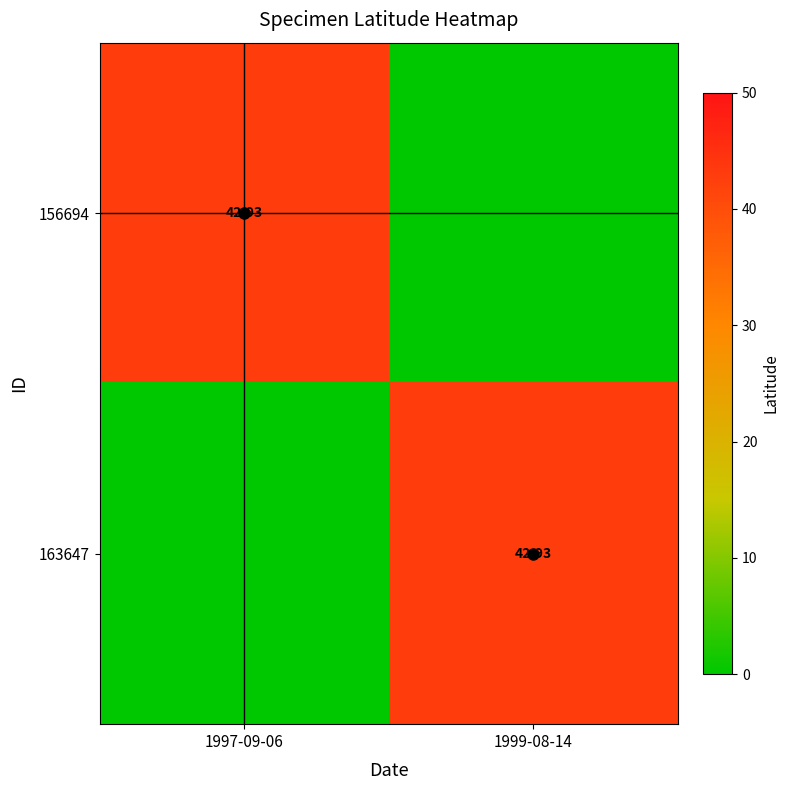

At which category is the sum across all series the highest?

1997-09-06